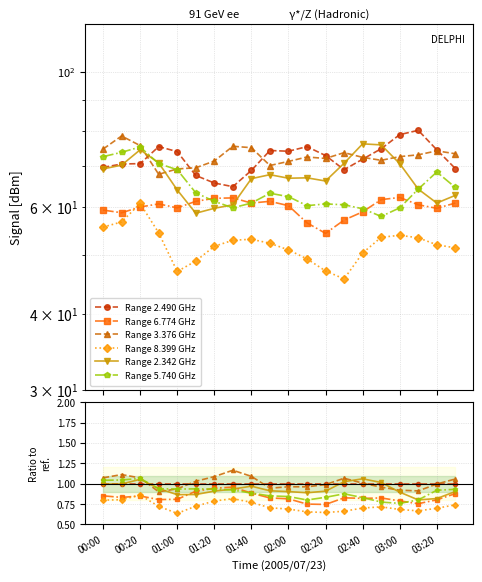

List the labels in order of Range 3.376 GHz value, smallest first.

01:20, 01:40, 02:00, 03:20, 10, 02:20, 15, 12, 14, 11, 16, 17, 19, 13, 18, 00:00, 03:00, 02:40, 01:00, 00:20